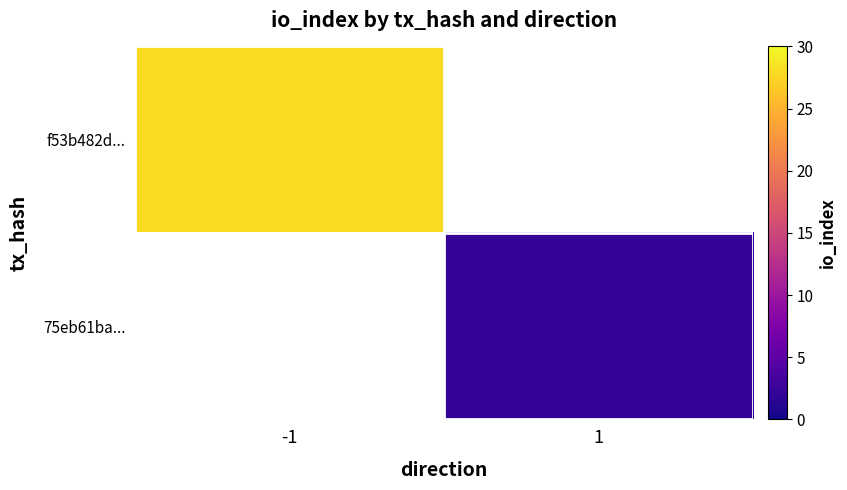

At 1, list the series in order from smallest to largest.

f53b482d..., 75eb61ba...